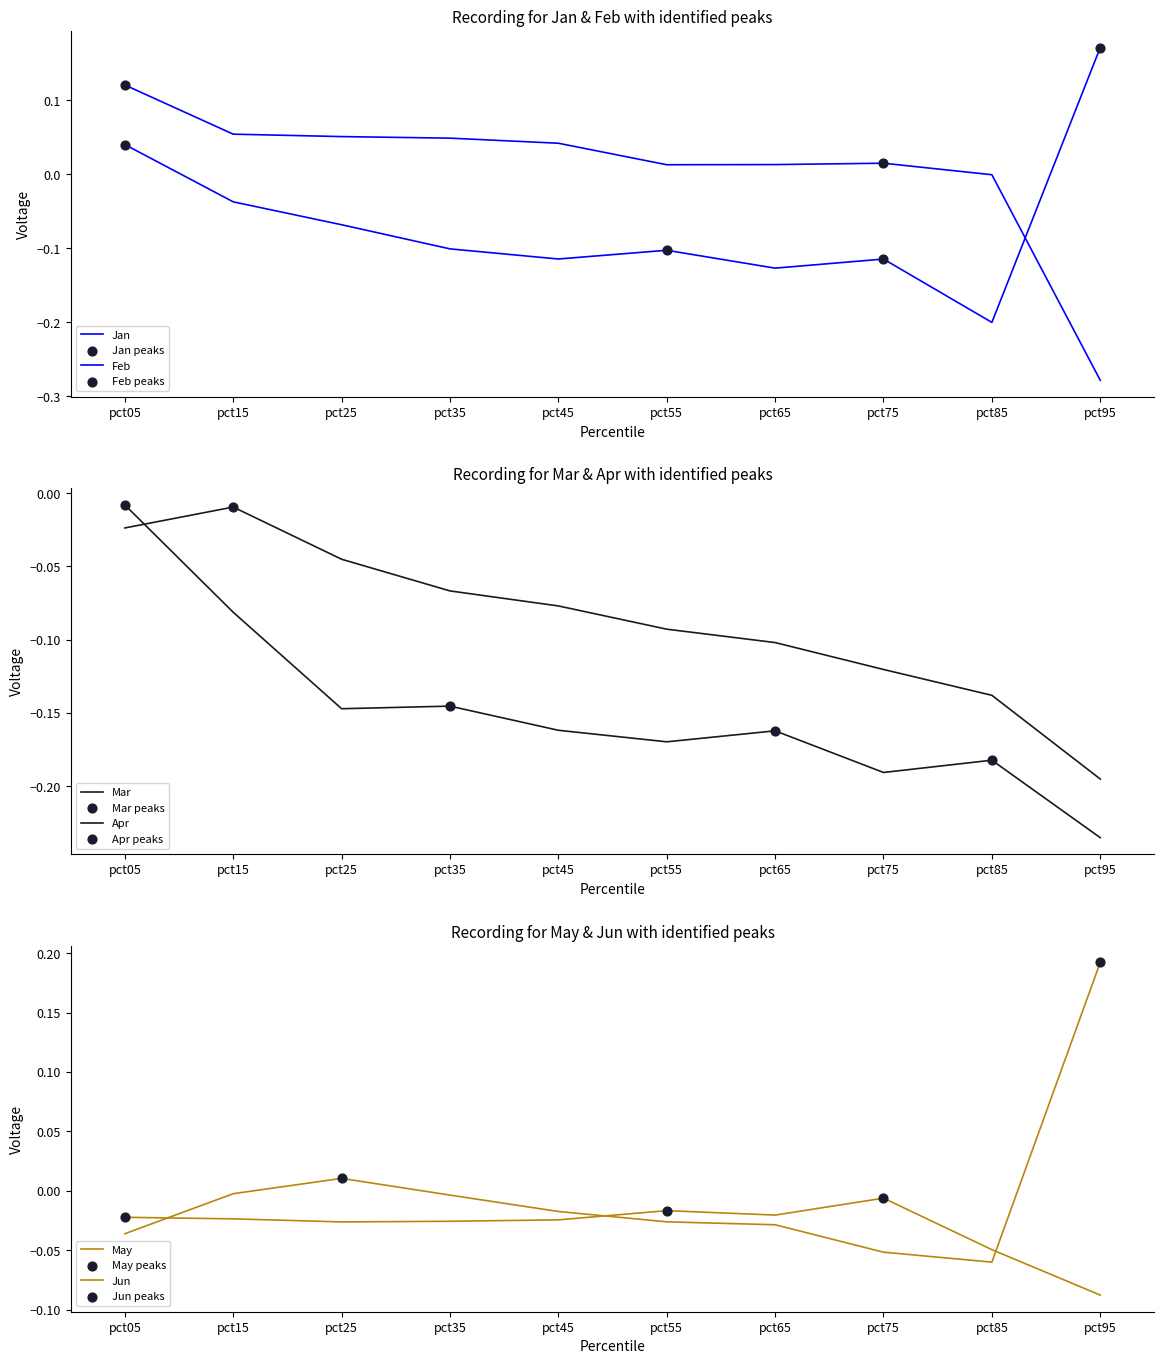

What is the total value across all series at pct65?

-0.4